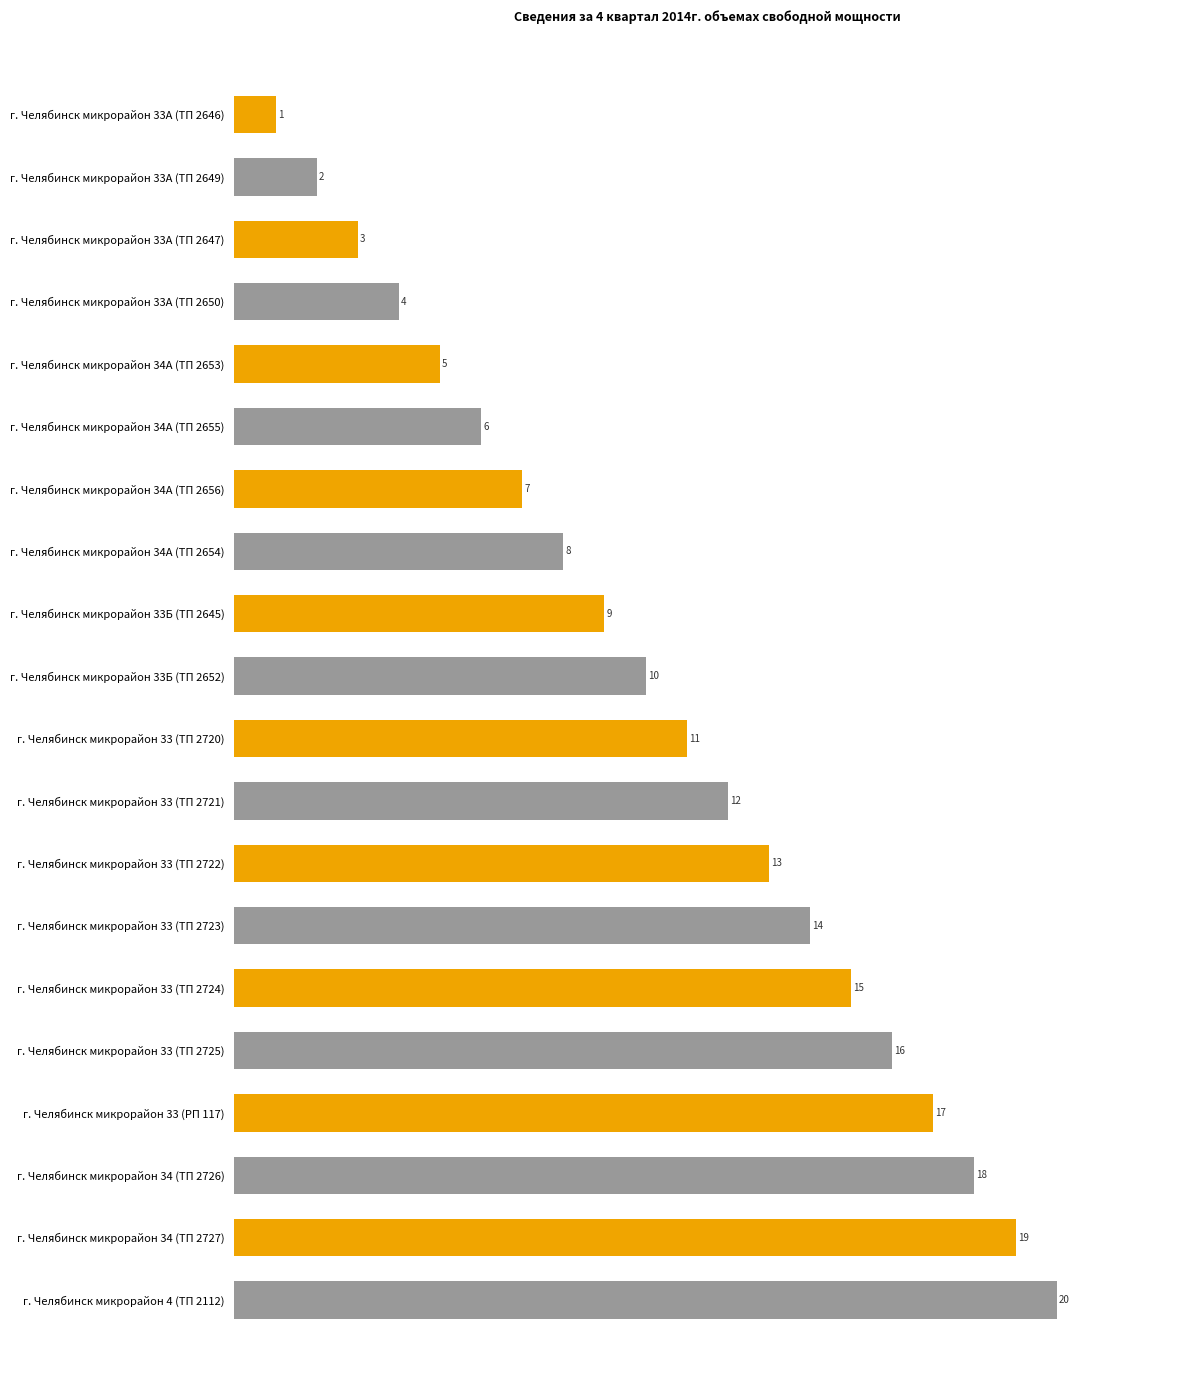

Reading top to bottom, what are all the values shown in this chart?

1	2	3	4	5	6	7	8	9	10	11	12	13	14	15	16	17	18	19	20